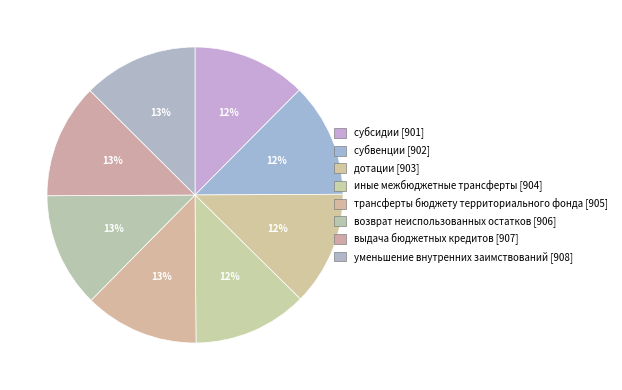

The субсидии slice represents 21% of the pie. True or false?

False